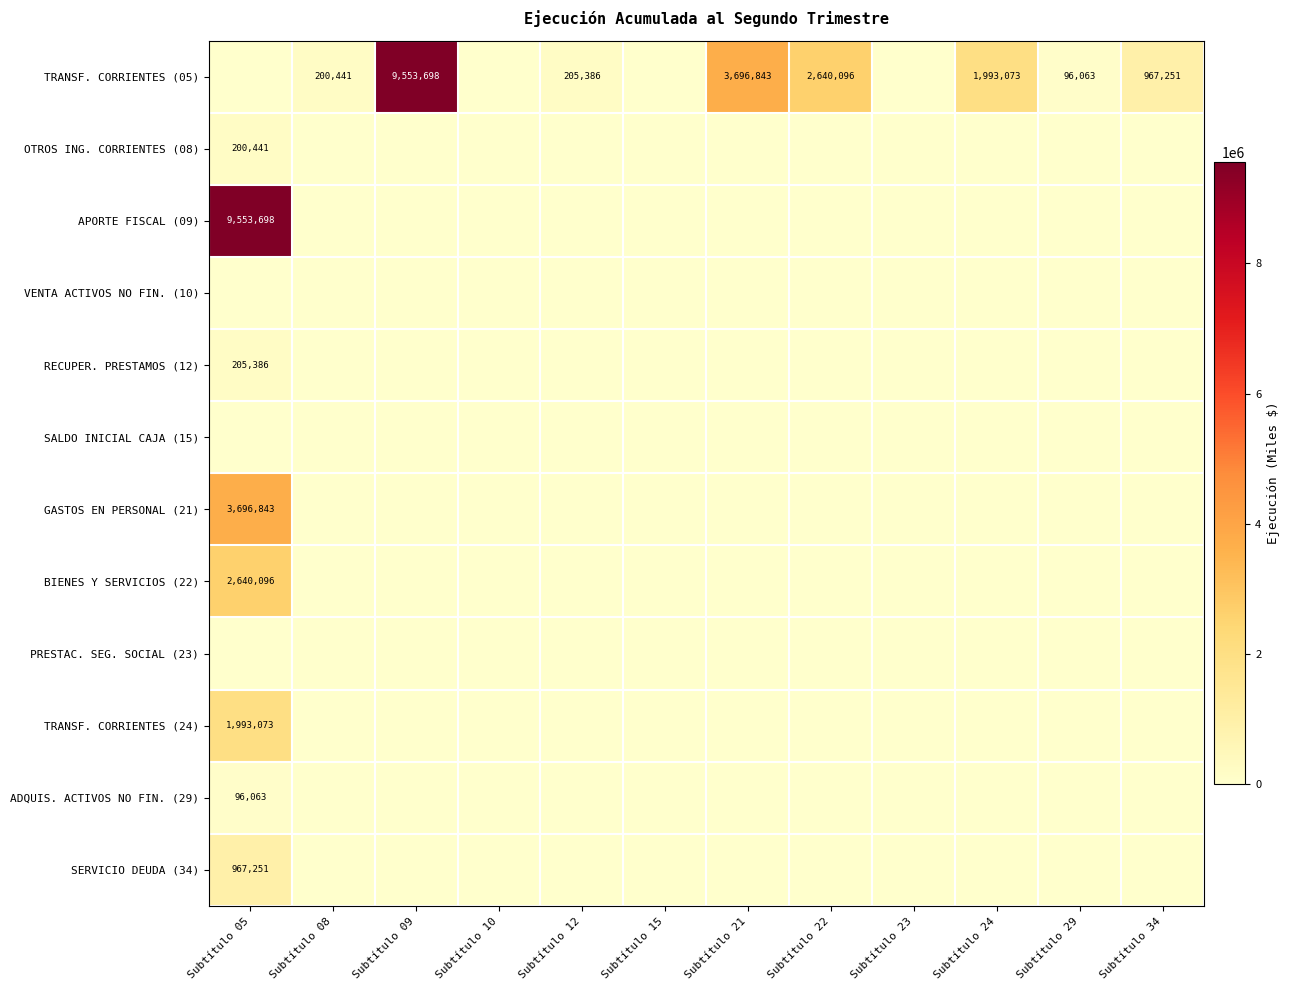

The TRANSF. CORRIENTES (05) series shows 2640096 at Subtítulo 22. True or false?

True